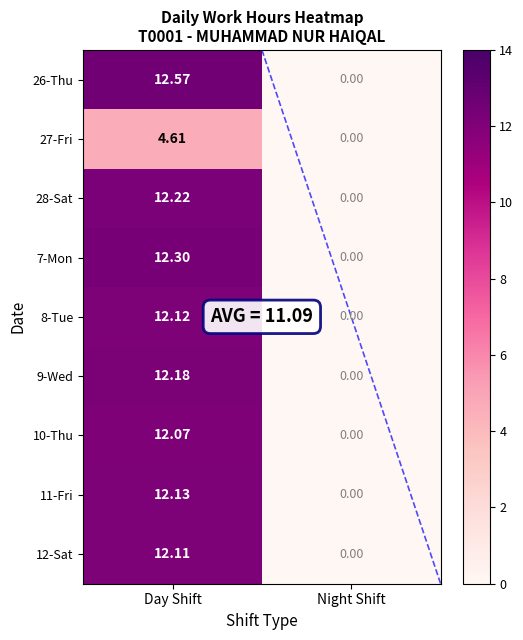

Rank the categories by 9-Wed value from lowest to highest.

Night Shift, Day Shift